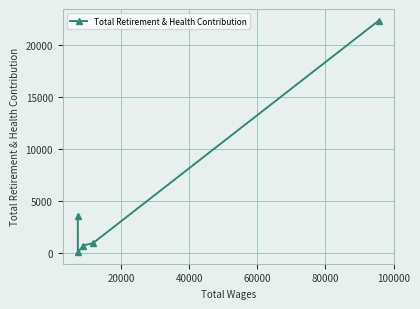

Reading left to right, extract all data points from this chart.

3608	94	732	969	22343